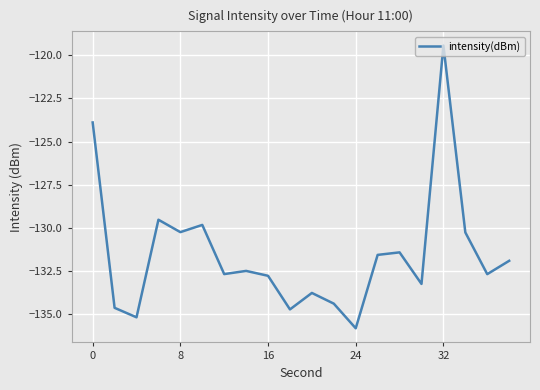

What is the difference between the maximum and minimum values?

16.4